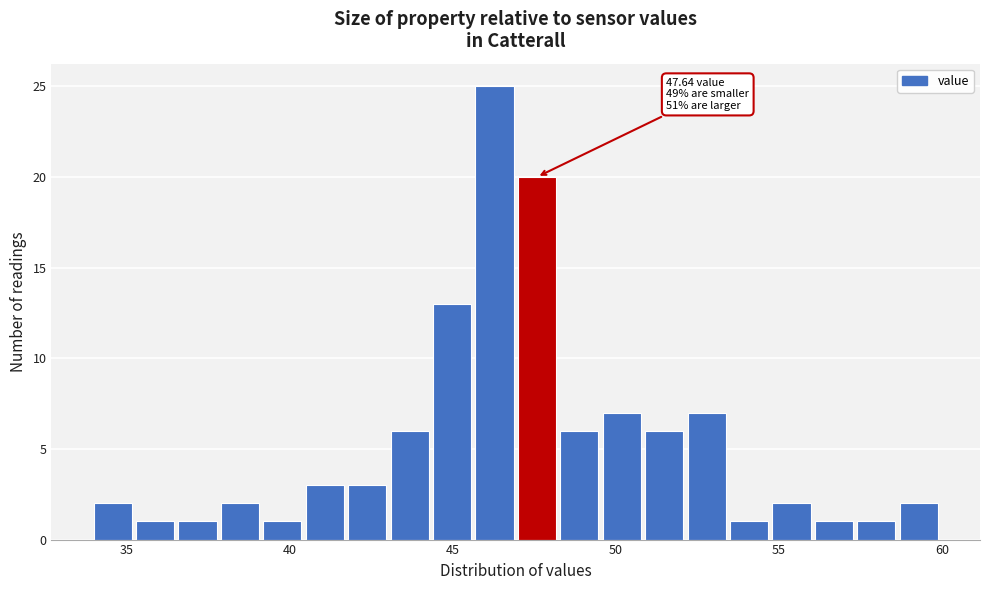

Read against the x-axis, roughly where is the centre of the tallest bar?

46.5